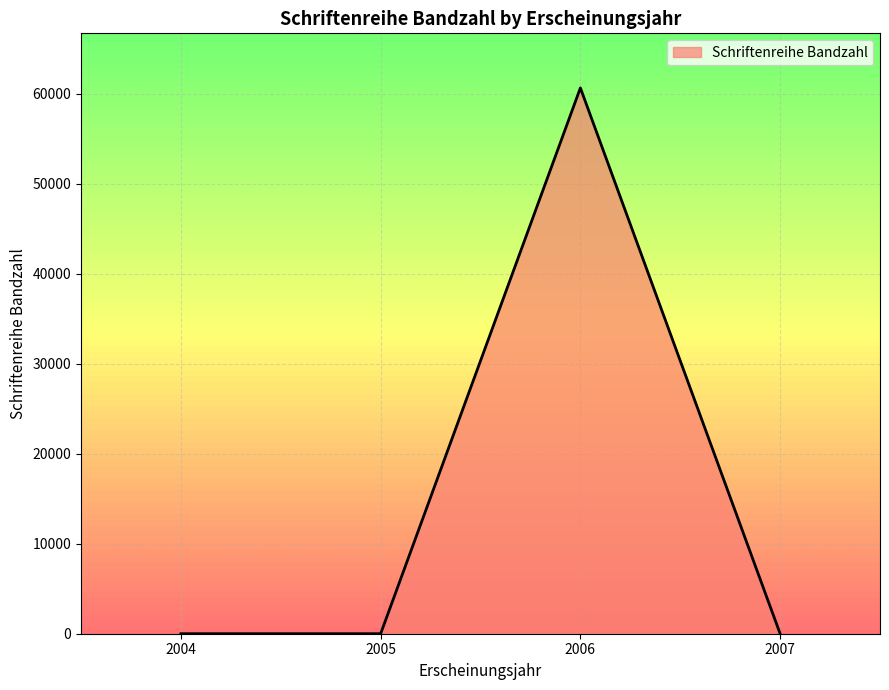

Which label corresponds to the largest value in the chart?

2006